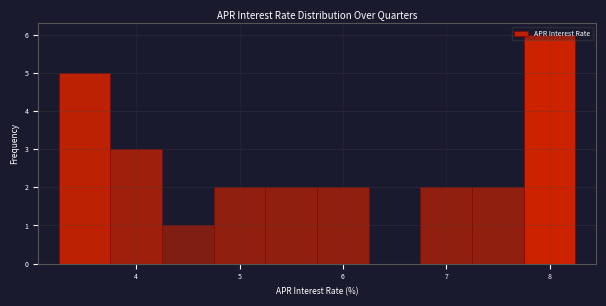

What is the height of the bar covering 5.75 to 6.25 on the x-axis? Neither the bar edges nor the heights are printed on the chart, so give them approximately, as read against the axes.

2